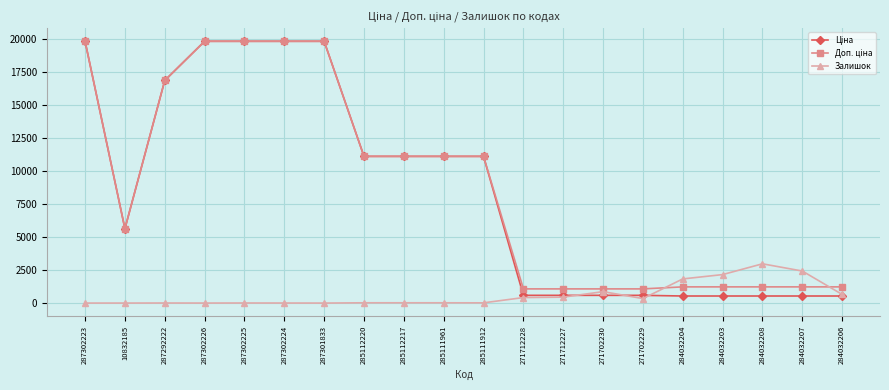

Does the chart have visible grid lines?

Yes